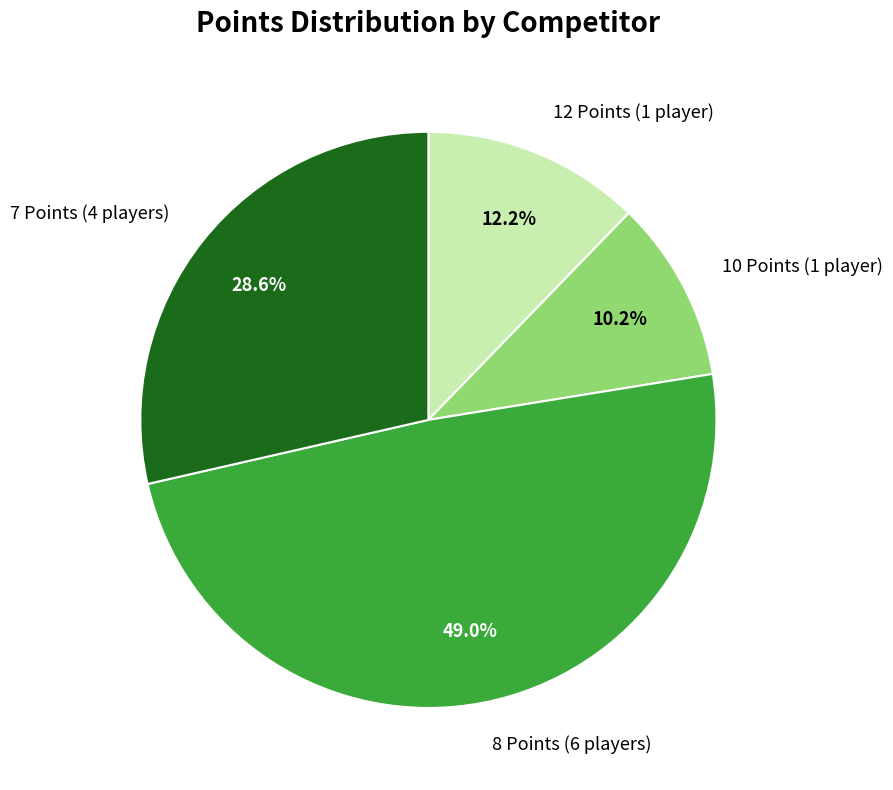

Count the number of slices in the pie.

4